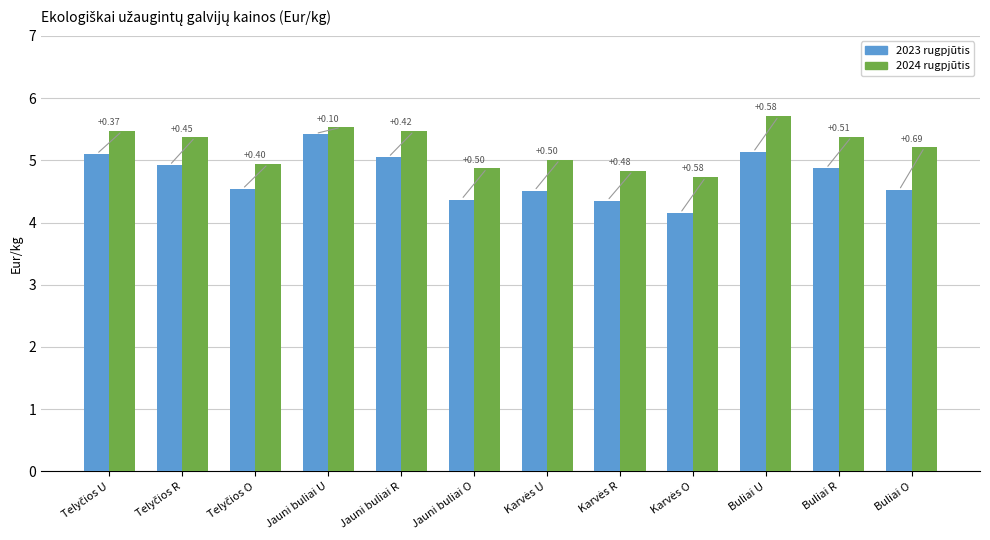

Read the 2023 rugpjūtis value at Telyčios R.

4.9